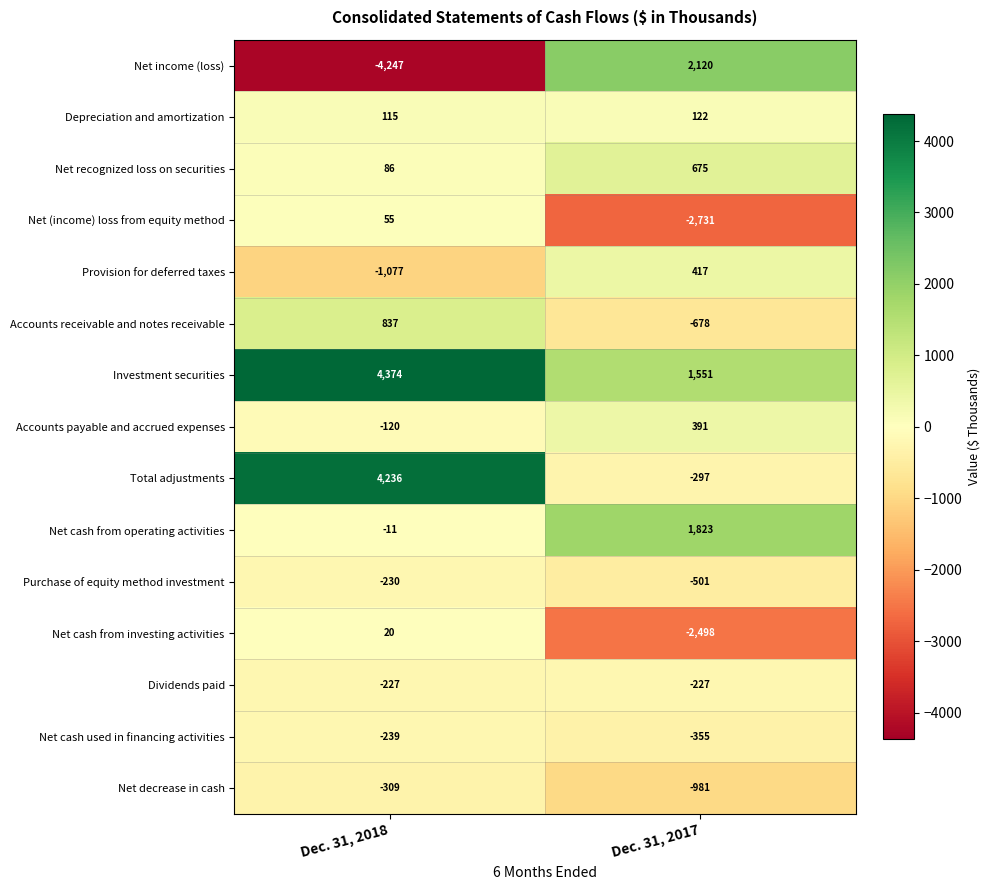

How many values in the Provision for deferred taxes series are below 417?

1